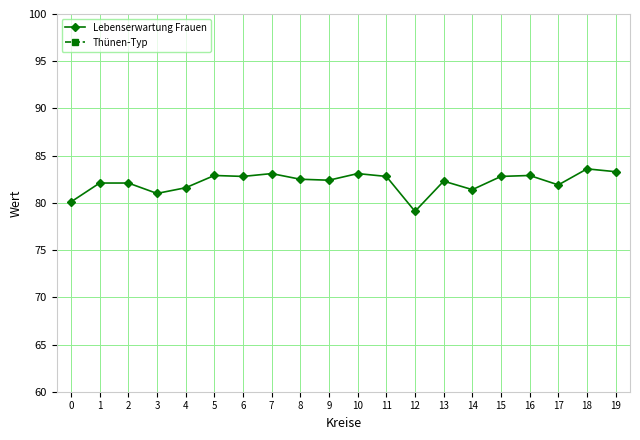

True or false: Thünen-Typ and Lebenserwartung Frauen intersect in this chart.

False